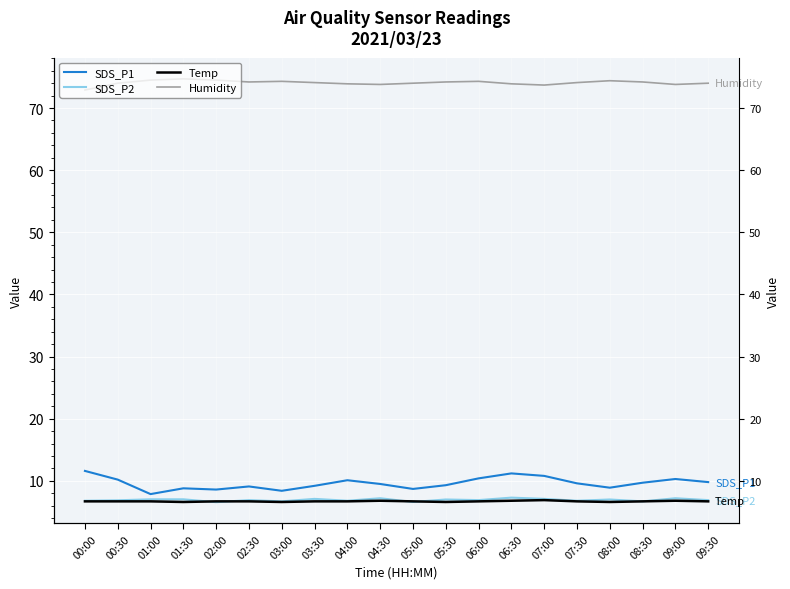

At 08:30, list the series in order from smallest to largest.

SDS_P2, Temp, SDS_P1, Humidity